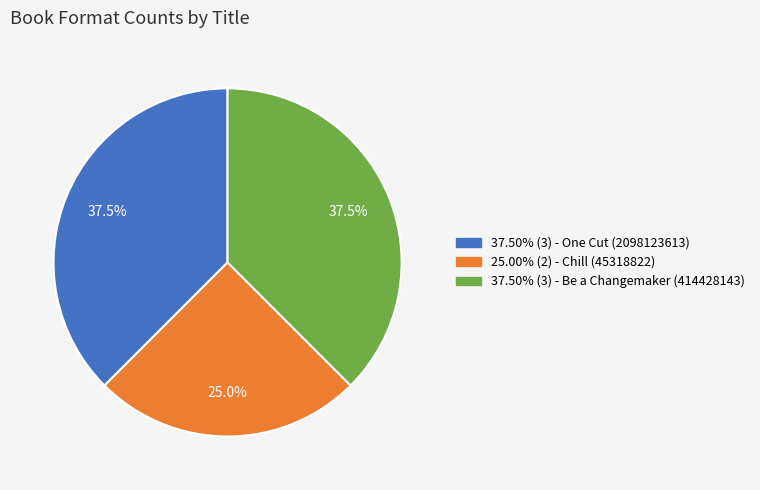

What is the ratio of the value at 37.50% (3) - Be a Changemaker (414428143) to the value at 25.00% (2) - Chill (45318822)?

1.5